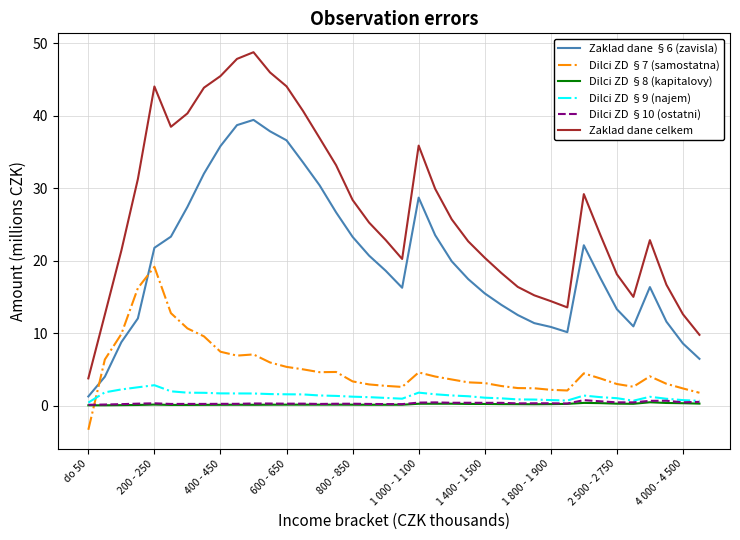

Does the chart have visible grid lines?

Yes